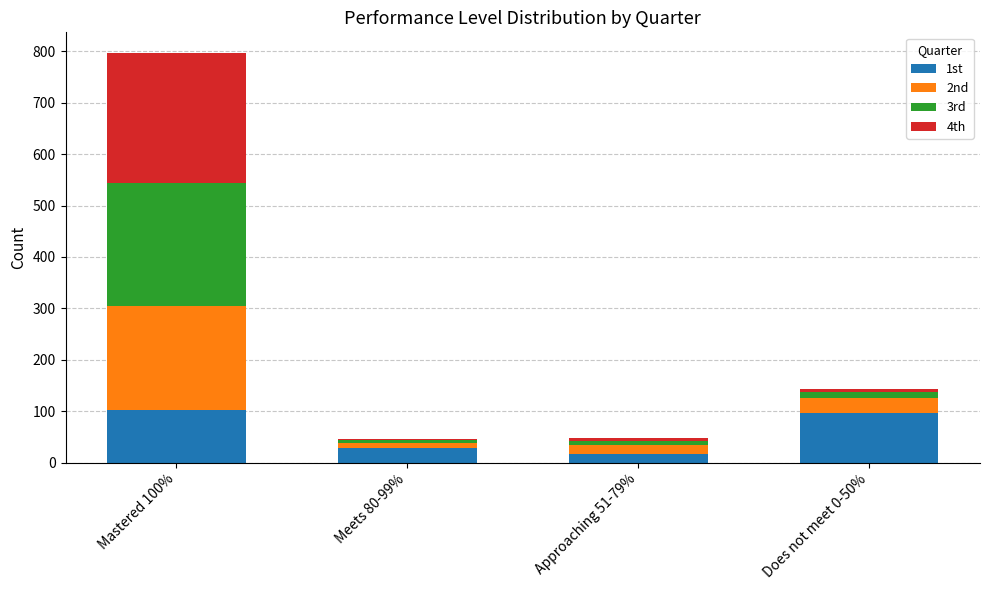

Count the number of categories in the chart.

4